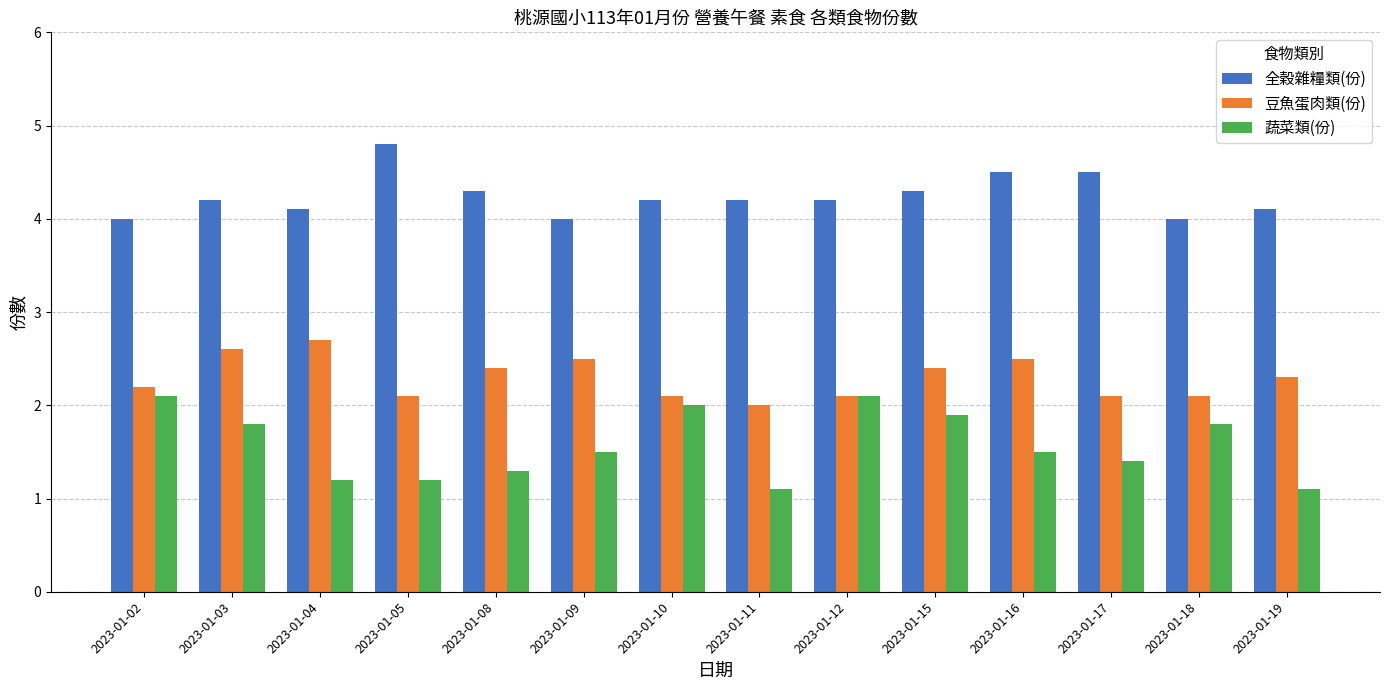

The 豆魚蛋肉類(份) series shows 0.8 at 2023-01-11. True or false?

False